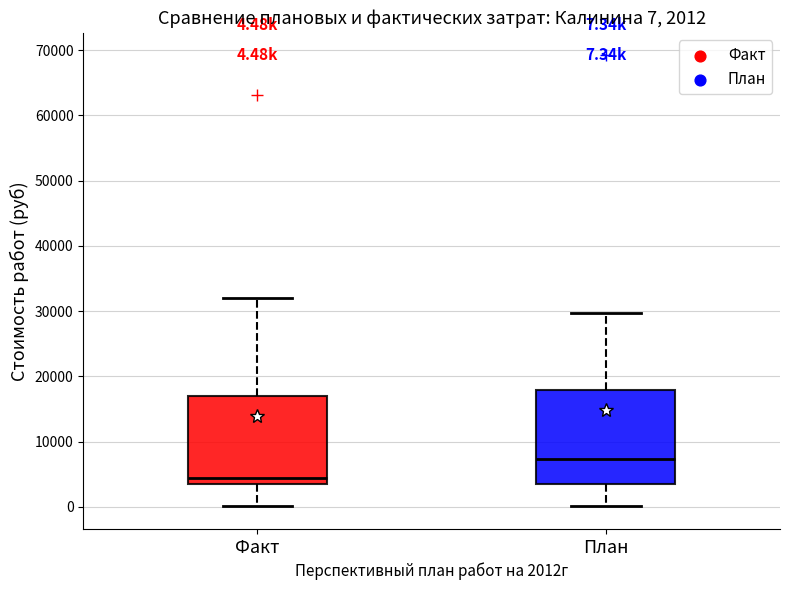

Which box has the lowest median line?

Факт